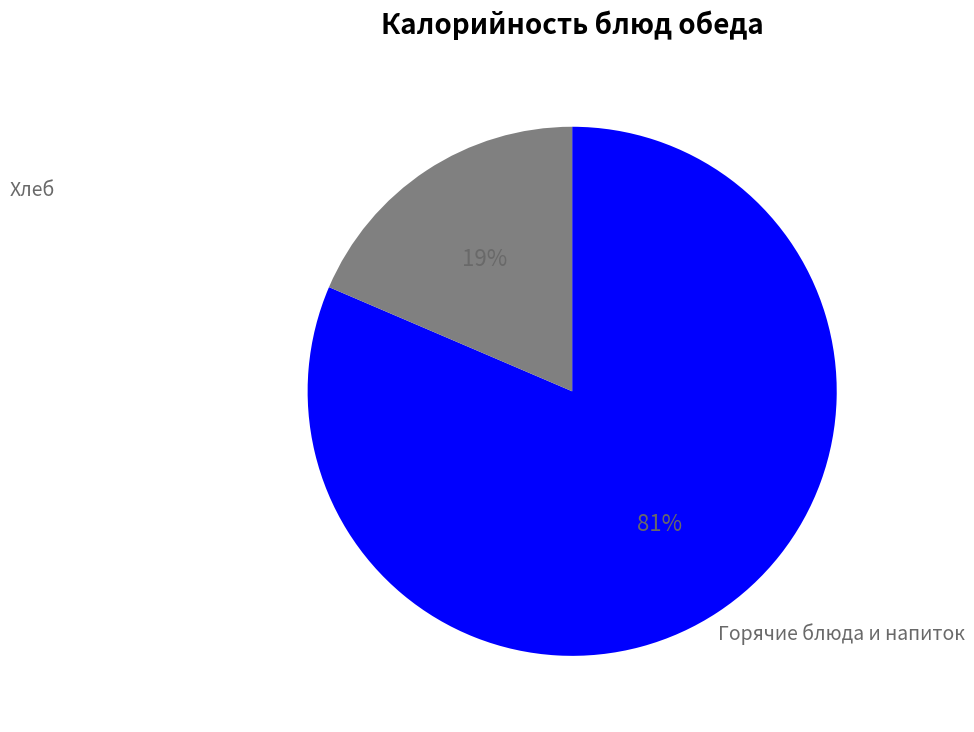

To the nearest percent, what is the average slice percentage?

50%